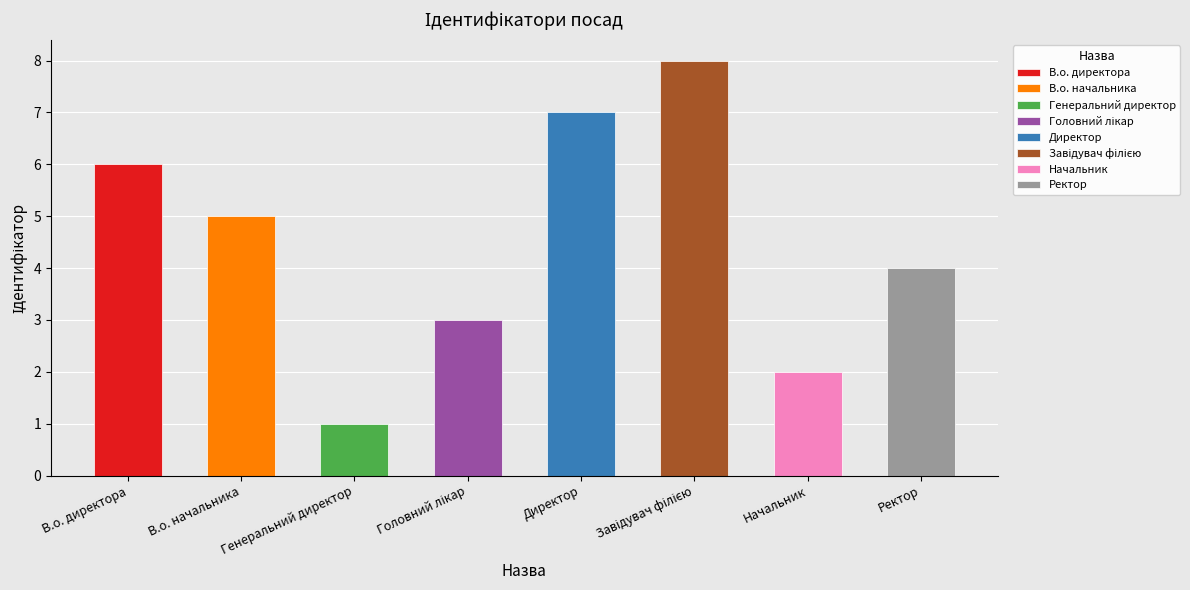

What is the value of the 2nd bar from the left?

5